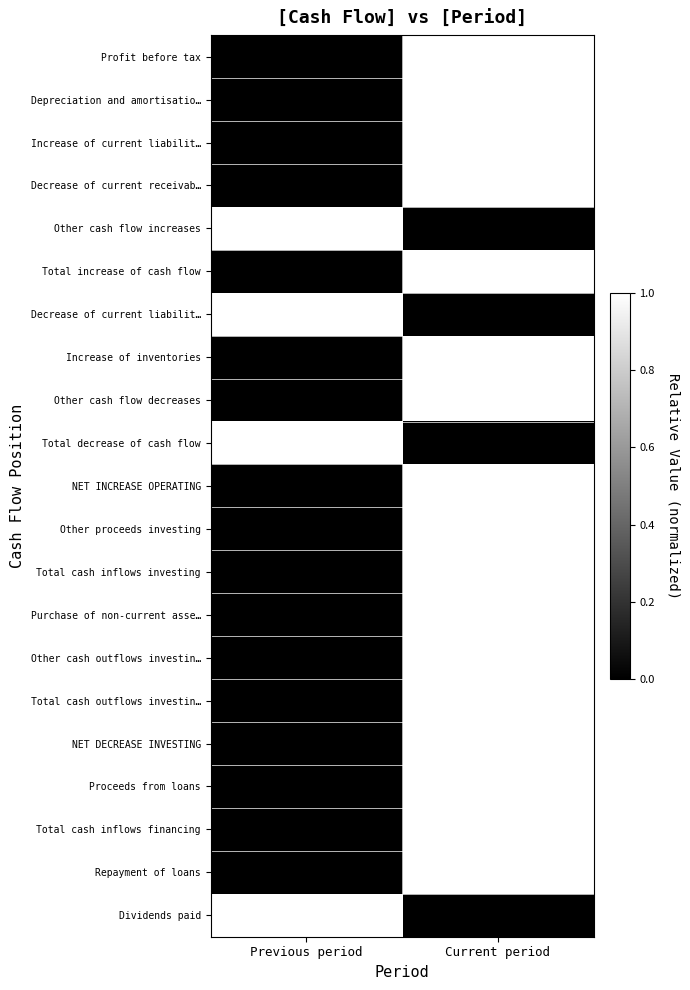

Reading right to left, list all the values displayed in this chart.

Profit before tax: Current period=1	Previous period=0
Depreciation and amortisatio…: Current period=1	Previous period=0
Increase of current liabilit…: Current period=1	Previous period=0
Decrease of current receivab…: Current period=1	Previous period=0
Other cash flow increases: Current period=0	Previous period=1
Total increase of cash flow: Current period=1	Previous period=0
Decrease of current liabilit…: Current period=0	Previous period=1
Increase of inventories: Current period=1	Previous period=0
Other cash flow decreases: Current period=1	Previous period=0
Total decrease of cash flow: Current period=0	Previous period=1
NET INCREASE OPERATING: Current period=1	Previous period=0
Other proceeds investing: Current period=1	Previous period=0
Total cash inflows investing: Current period=1	Previous period=0
Purchase of non-current asse…: Current period=1	Previous period=0
Other cash outflows investin…: Current period=1	Previous period=0
Total cash outflows investin…: Current period=1	Previous period=0
NET DECREASE INVESTING: Current period=1	Previous period=0
Proceeds from loans: Current period=1	Previous period=0
Total cash inflows financing: Current period=1	Previous period=0
Repayment of loans: Current period=1	Previous period=0
Dividends paid: Current period=0	Previous period=1